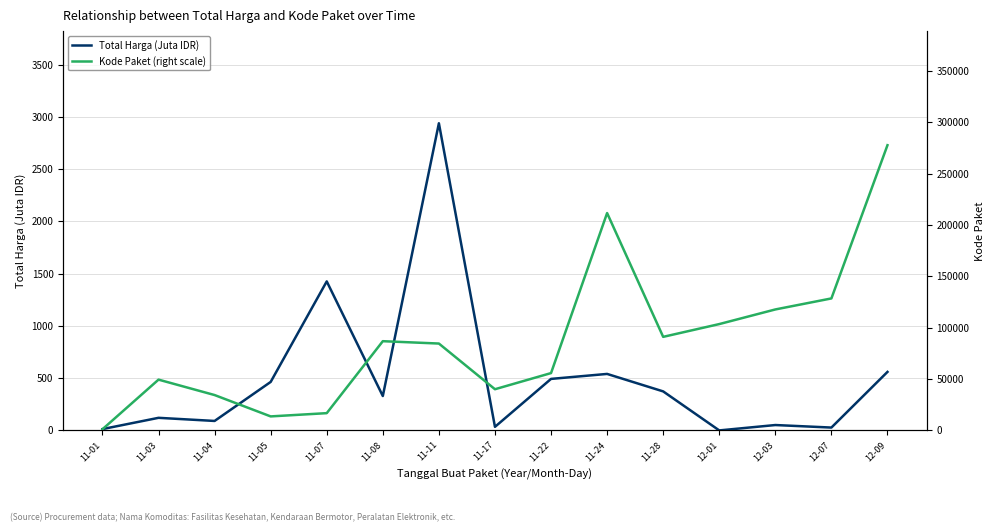

The Total Harga (Juta IDR) series shows 1425.9 at 11-07. True or false?

True